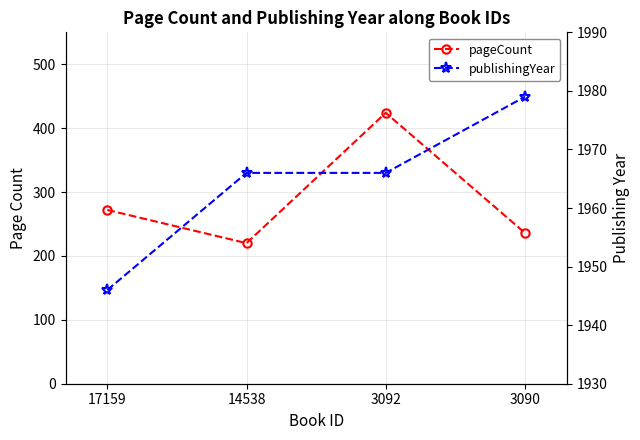

Reading left to right, list all the values displayed in this chart.

pageCount: 17159=272	14538=220	3092=424	3090=236
publishingYear: 17159=1946	14538=1966	3092=1966	3090=1979